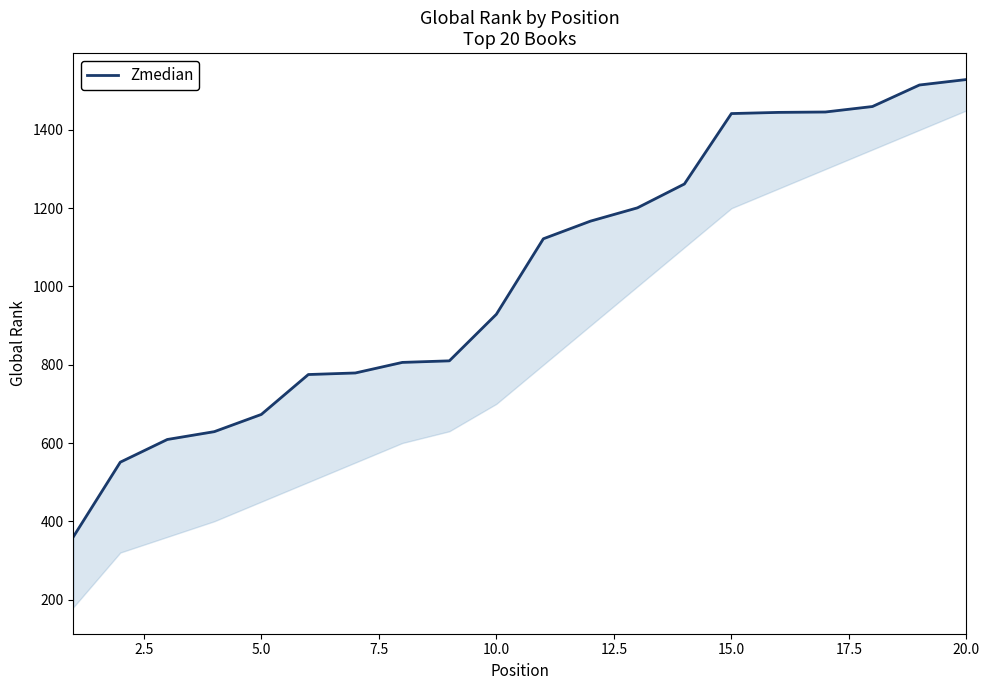

What is the difference between the maximum and minimum values?

1169